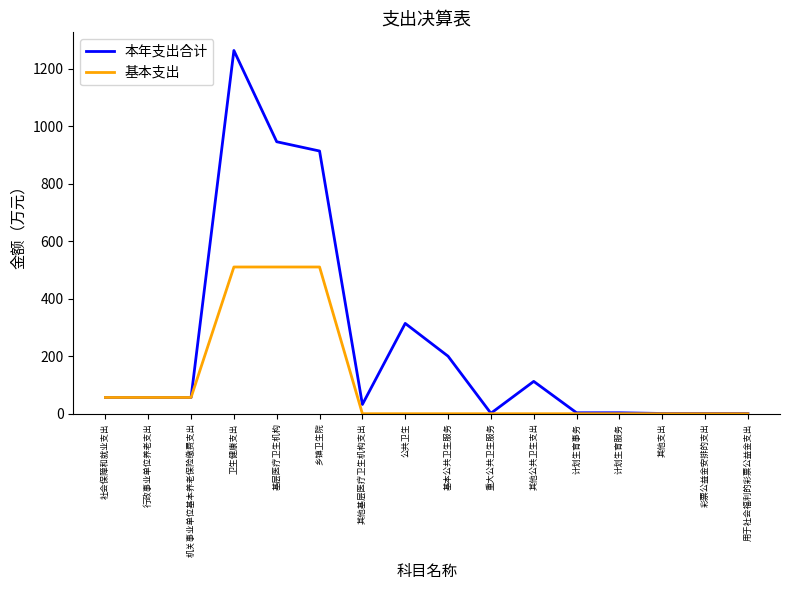

Between 乡镇卫生院 and 公共卫生, which series saw the biggest shift?

本年支出合计